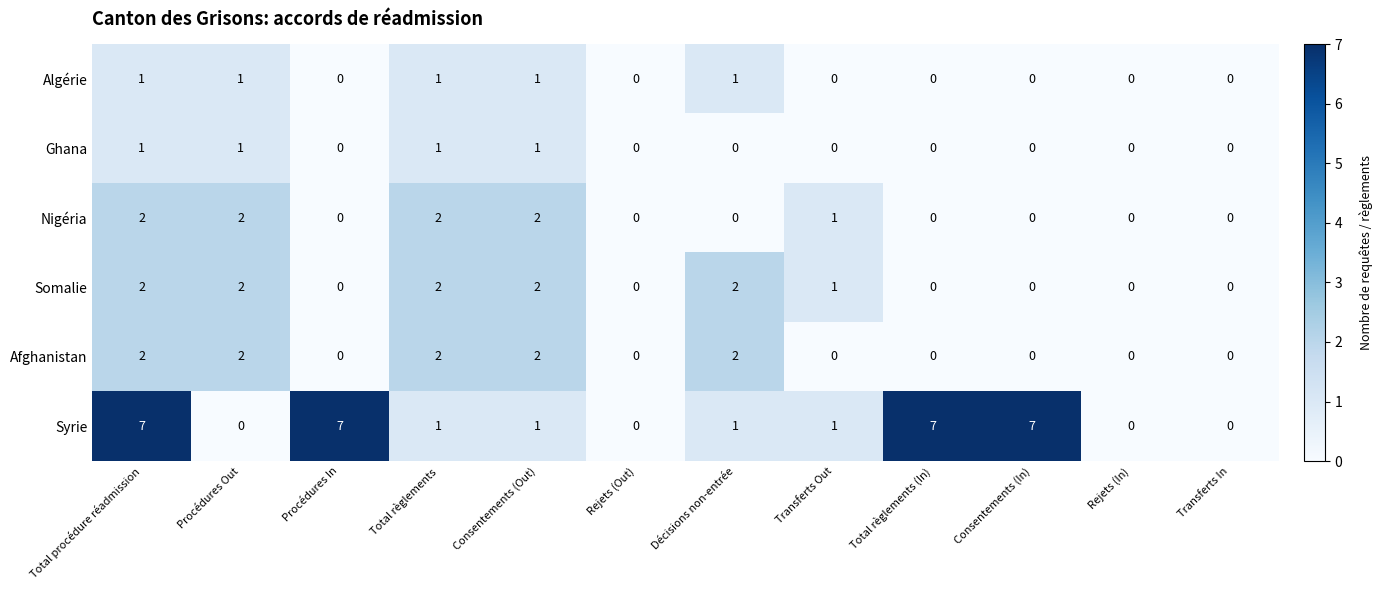

What is the sum of all Algérie values?

5